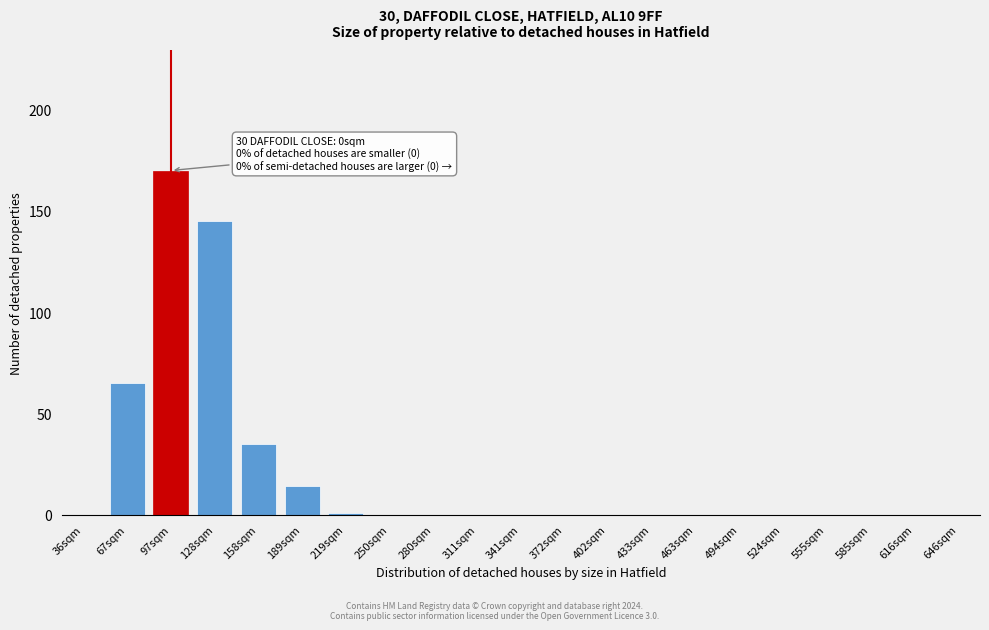

Reading right to left, list all the values displayed in this chart.

646sqm=0	616sqm=0	585sqm=0	555sqm=0	524sqm=0	494sqm=0	463sqm=0	433sqm=0	402sqm=0	372sqm=0	341sqm=0	311sqm=0	280sqm=0	250sqm=0	219sqm=1	189sqm=14	158sqm=35	128sqm=145	97sqm=170	67sqm=65	36sqm=0